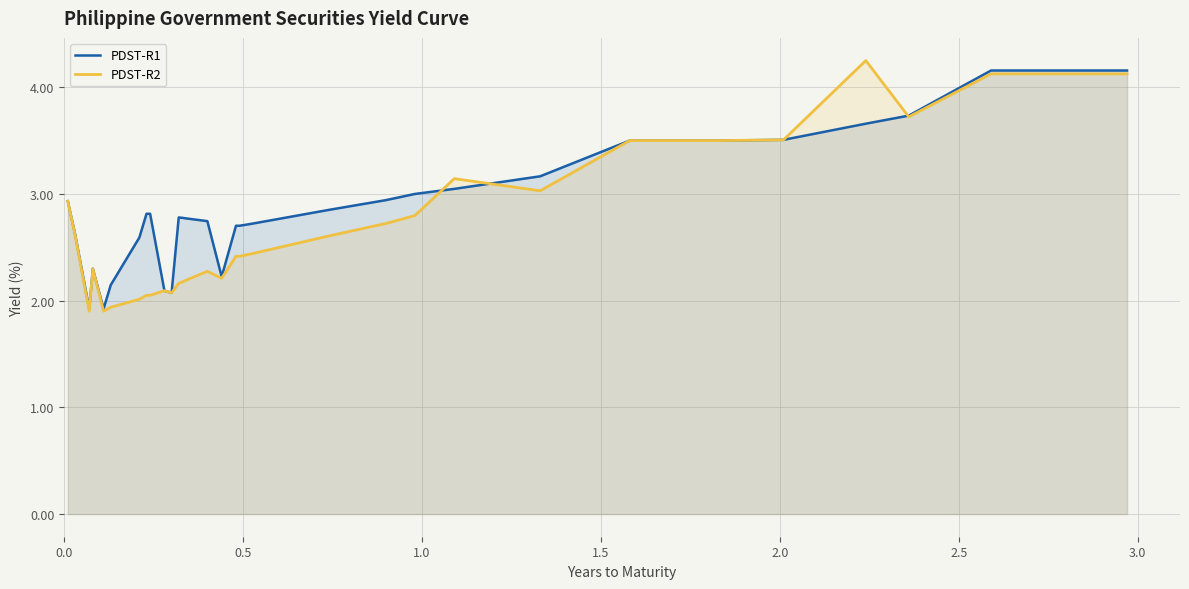

What is the difference between the maximum and second lowest values in the PDST-R2 series?

2.3